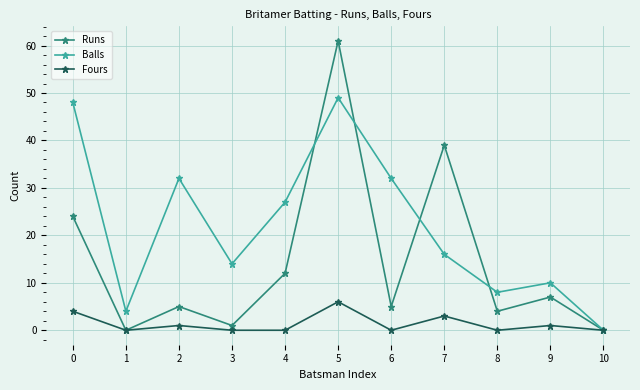

Count the number of categories in the chart.

11